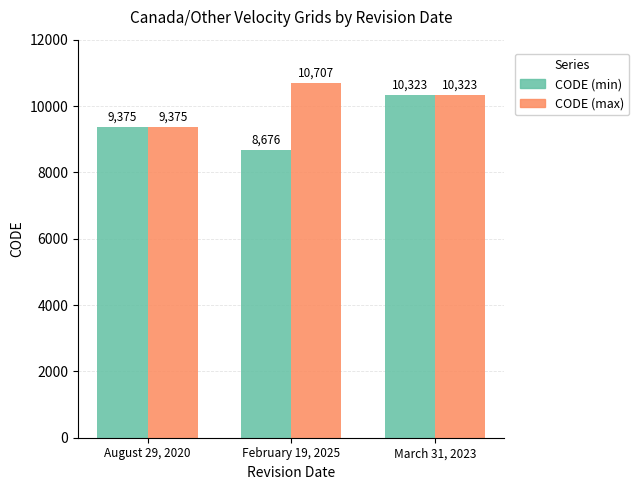

What is the label of the 3rd bar from the right?

August 29, 2020